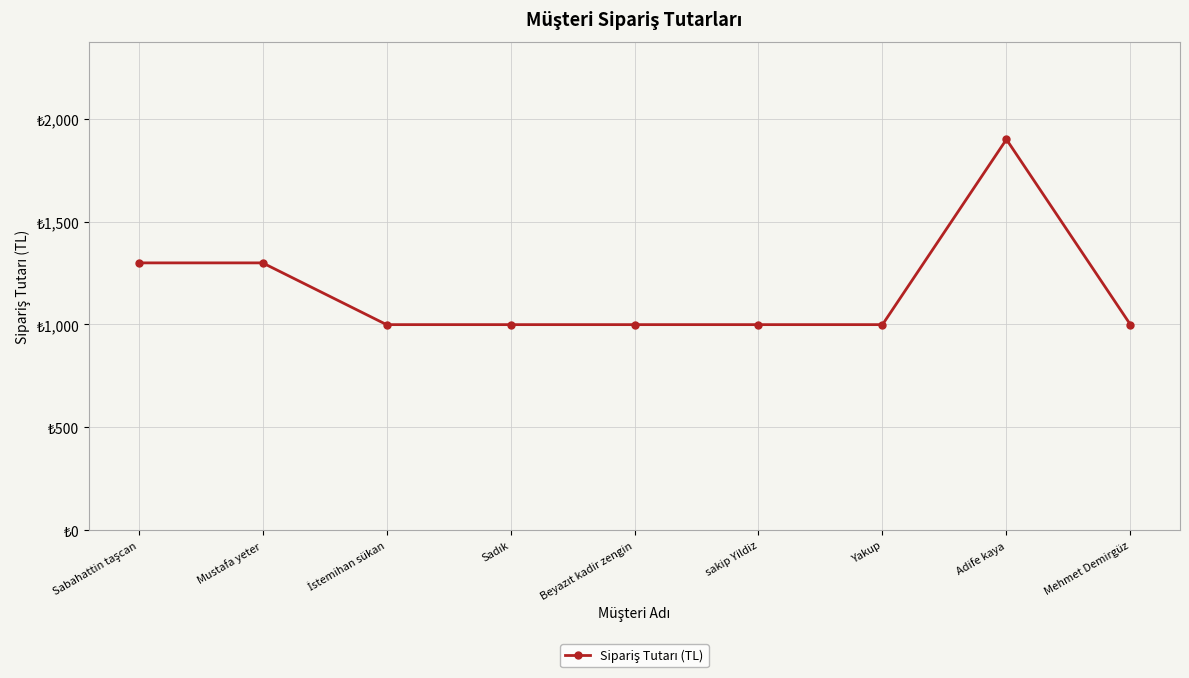

Count the values in the range 999 to 1299.

8